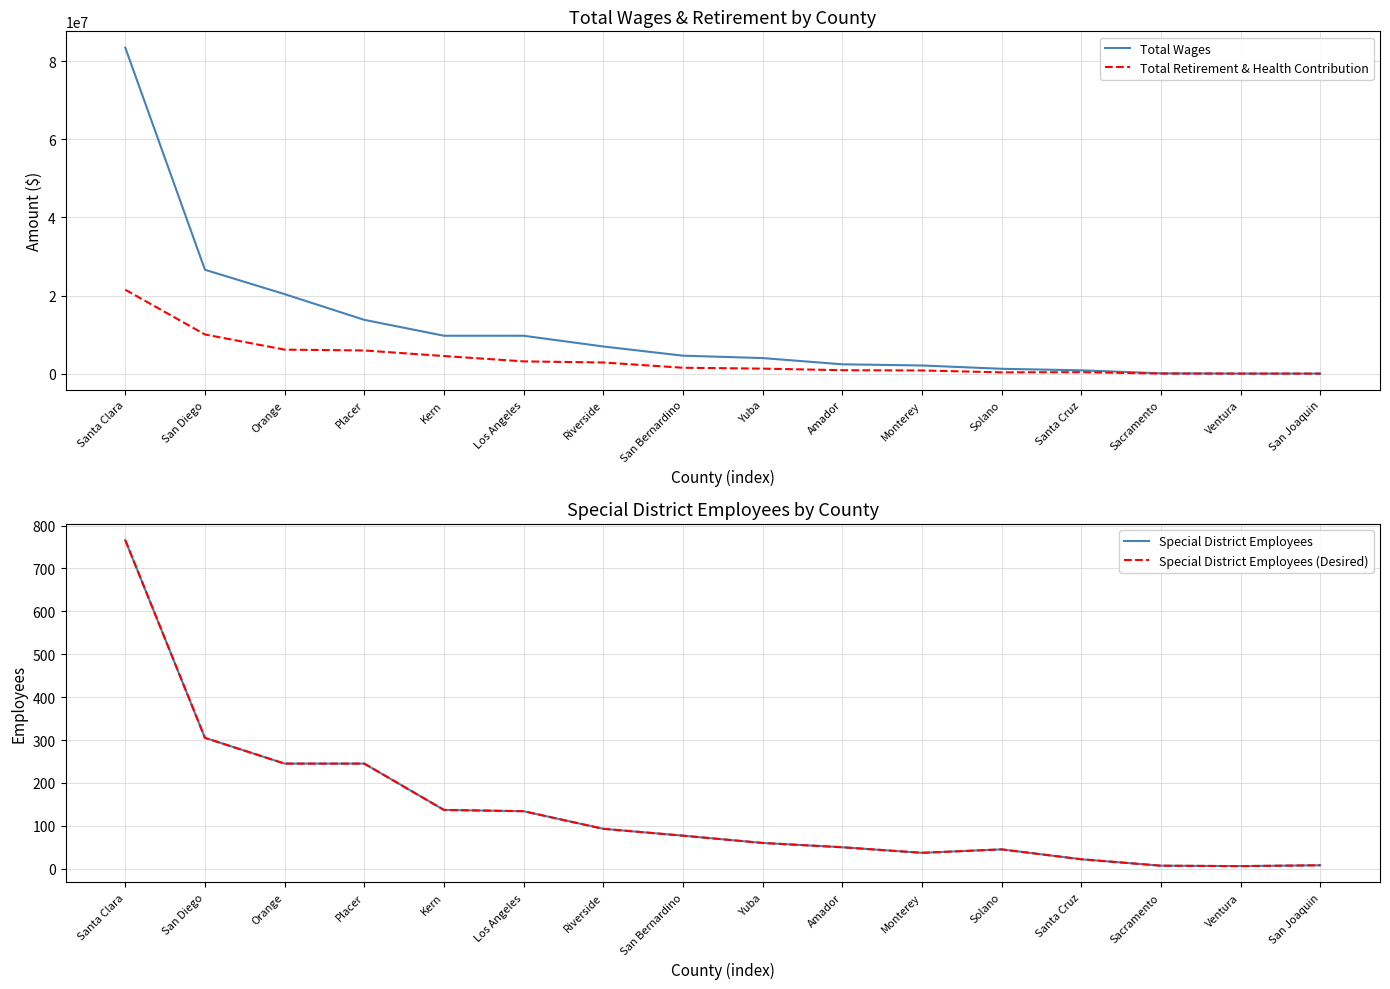

Is it true that Special District Employees (Desired) equals 5.5 at San Joaquin?

False